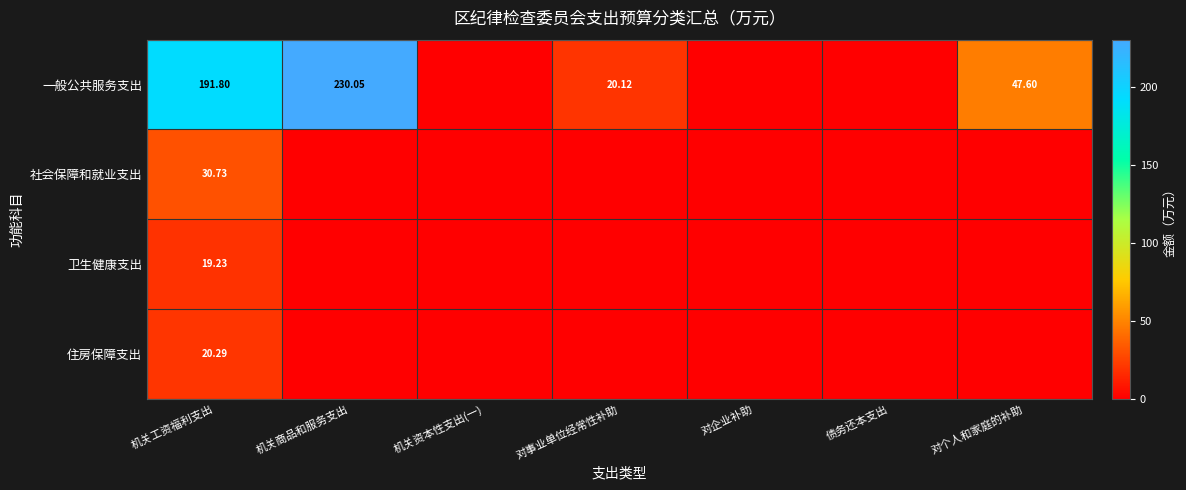

What is the difference between the maximum and minimum values in the 住房保障支出 series?

20.3